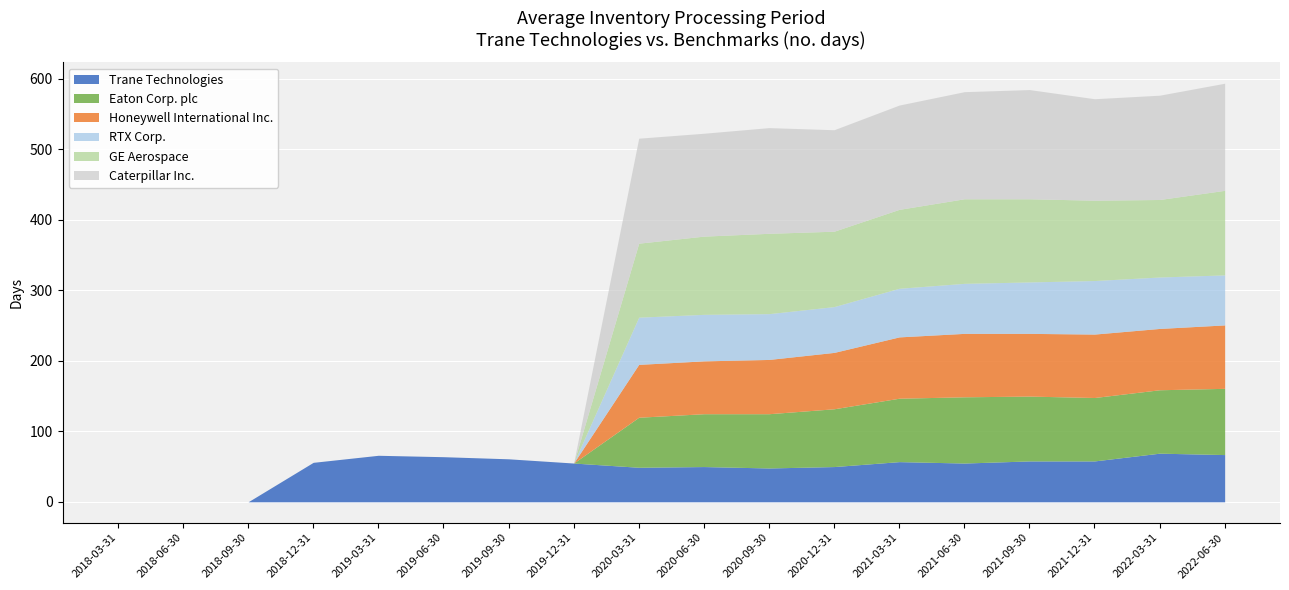

How many data points in Eaton Corp. plc are above 75?

8